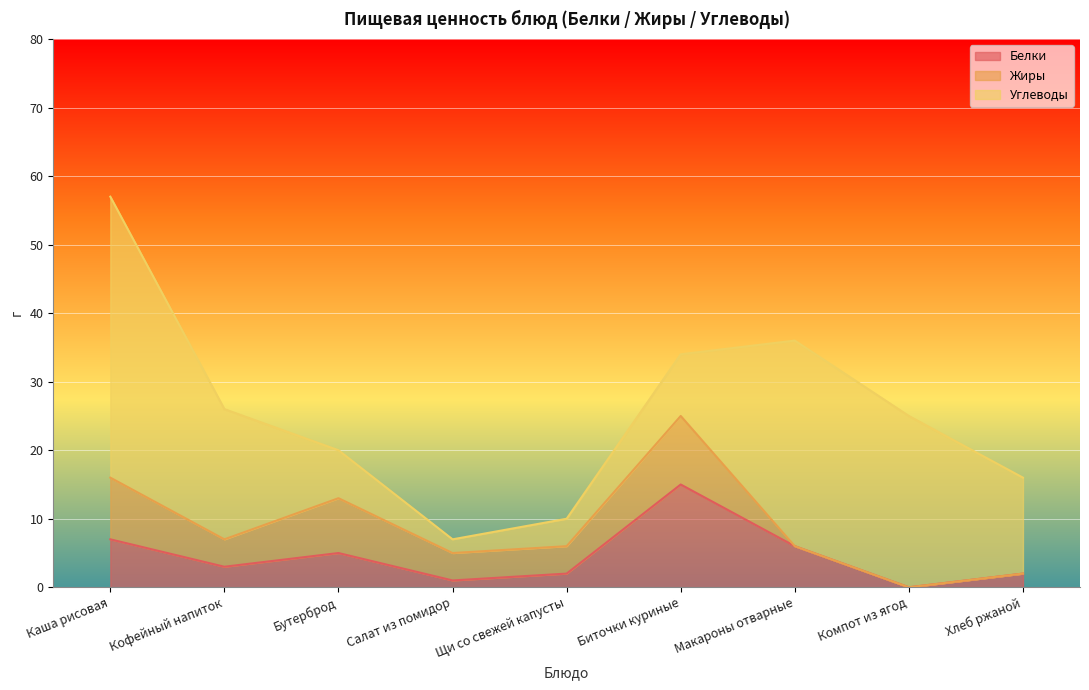

Is it true that Белки equals 6 at Макароны отварные?

True